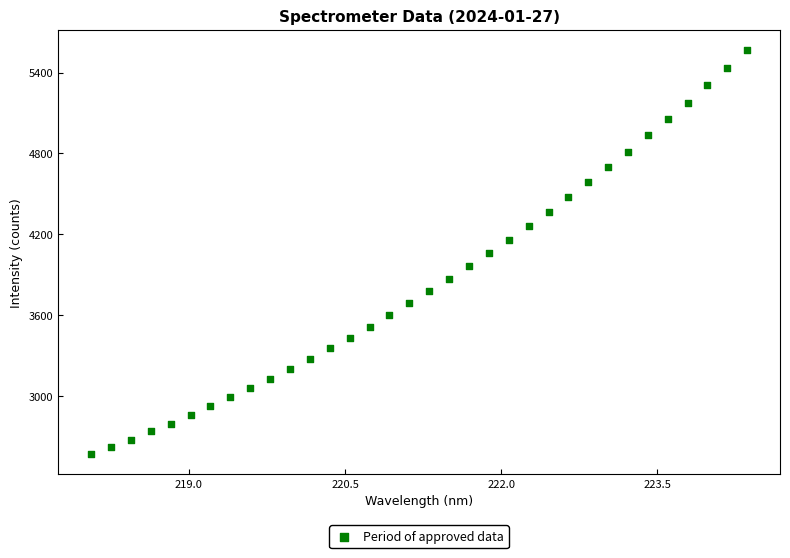

What is the range of Y values (max minus min)?

2999.7